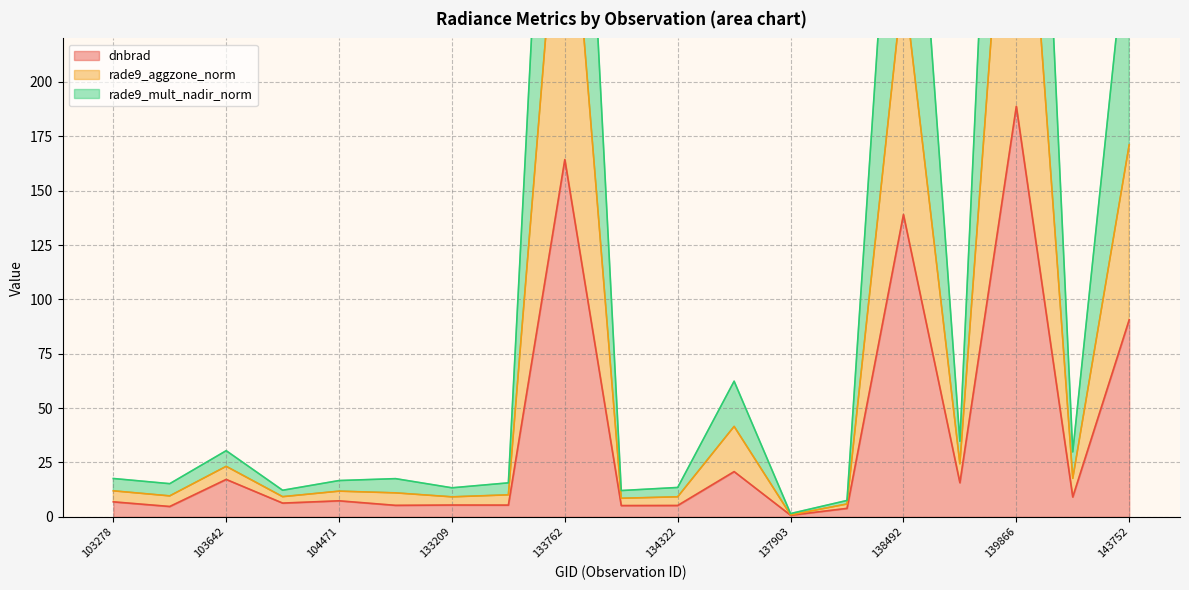

True or false: rade9_mult_nadir_norm has more than 2 points higher than both neighbors.

True